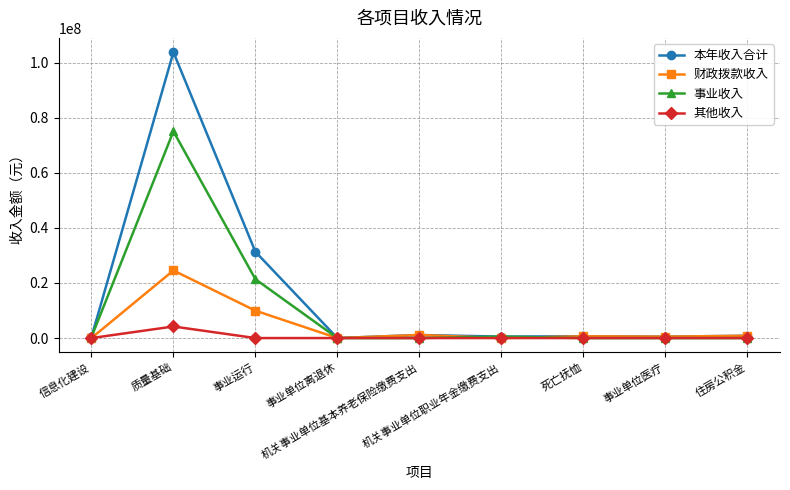

Count the number of data series in this chart.

4